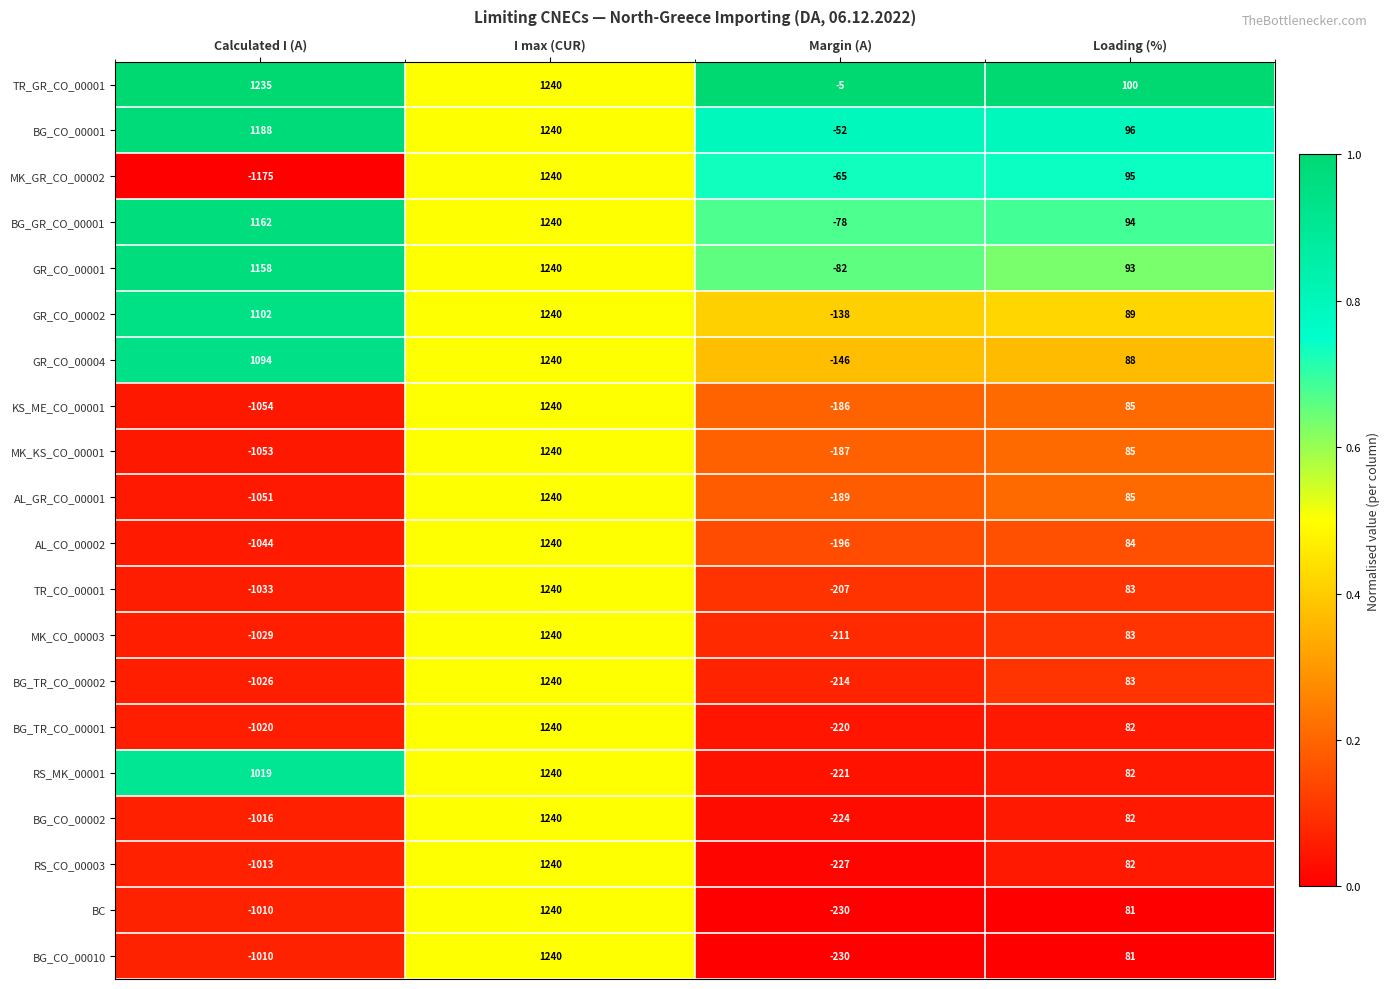

Rank the categories by RS_CO_00003 value from highest to lowest.

I max (CUR), Loading (%), Margin (A), Calculated I (A)